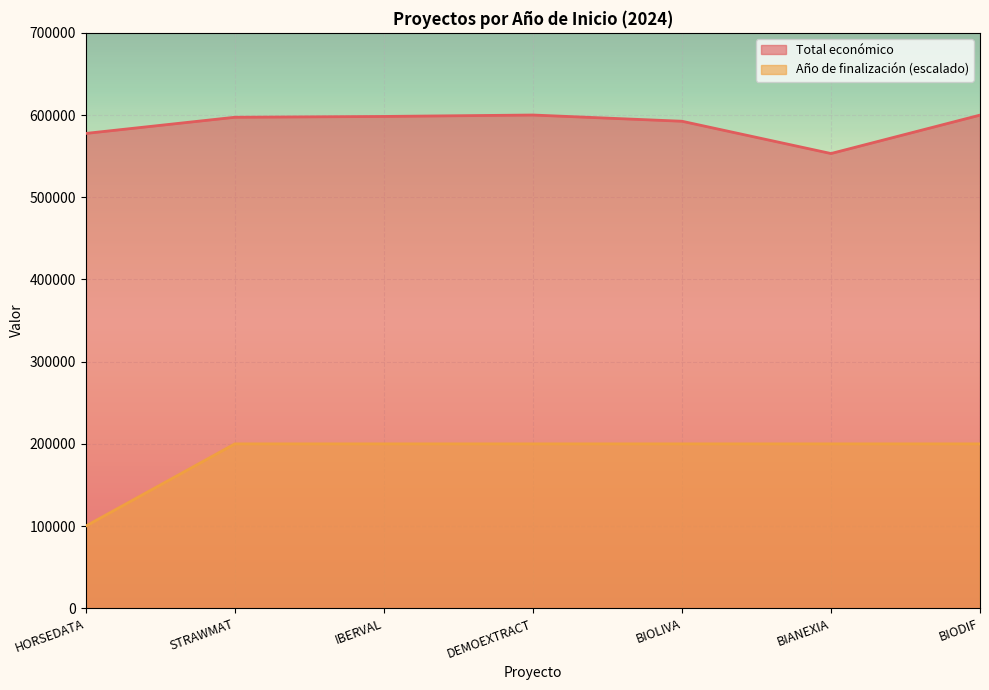

Is the value of Año de finalización at BIODIF greater than the value of Total económico at BIOLIVA?

No